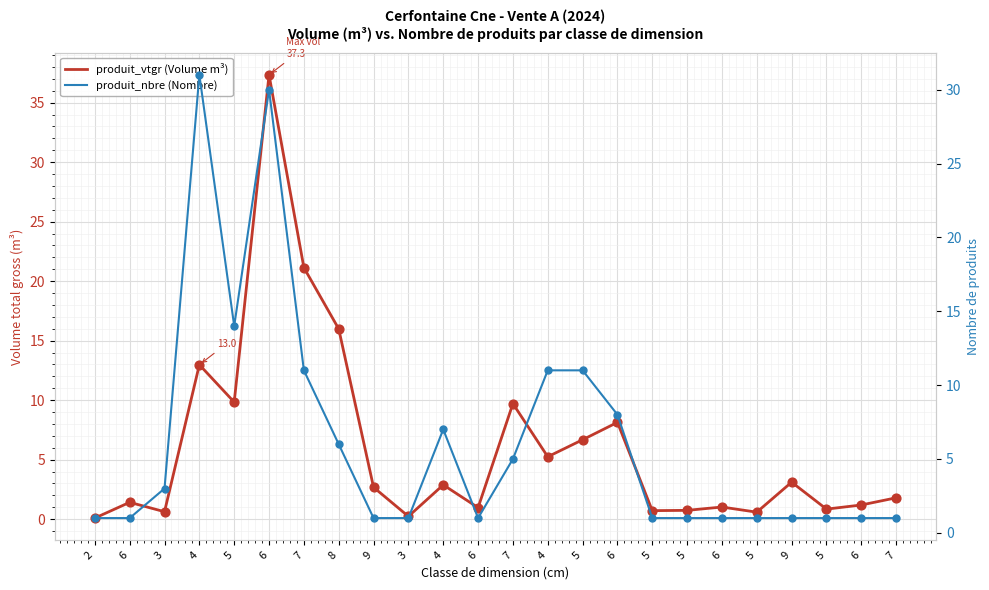

What is the total value across all series at 6?

2.4